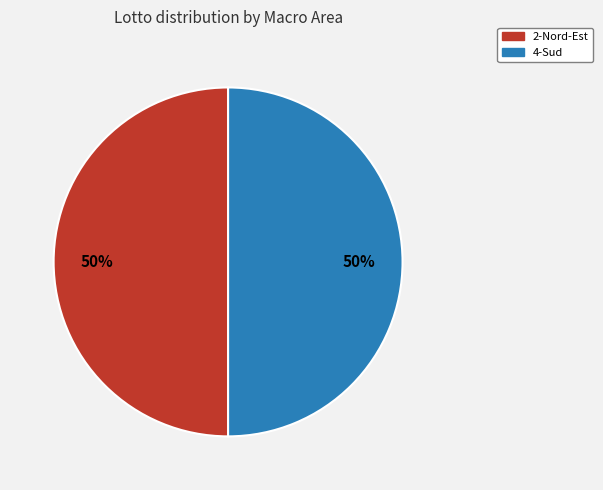

To the nearest percent, what is the combined percentage of 4-Sud and 2-Nord-Est?

100%